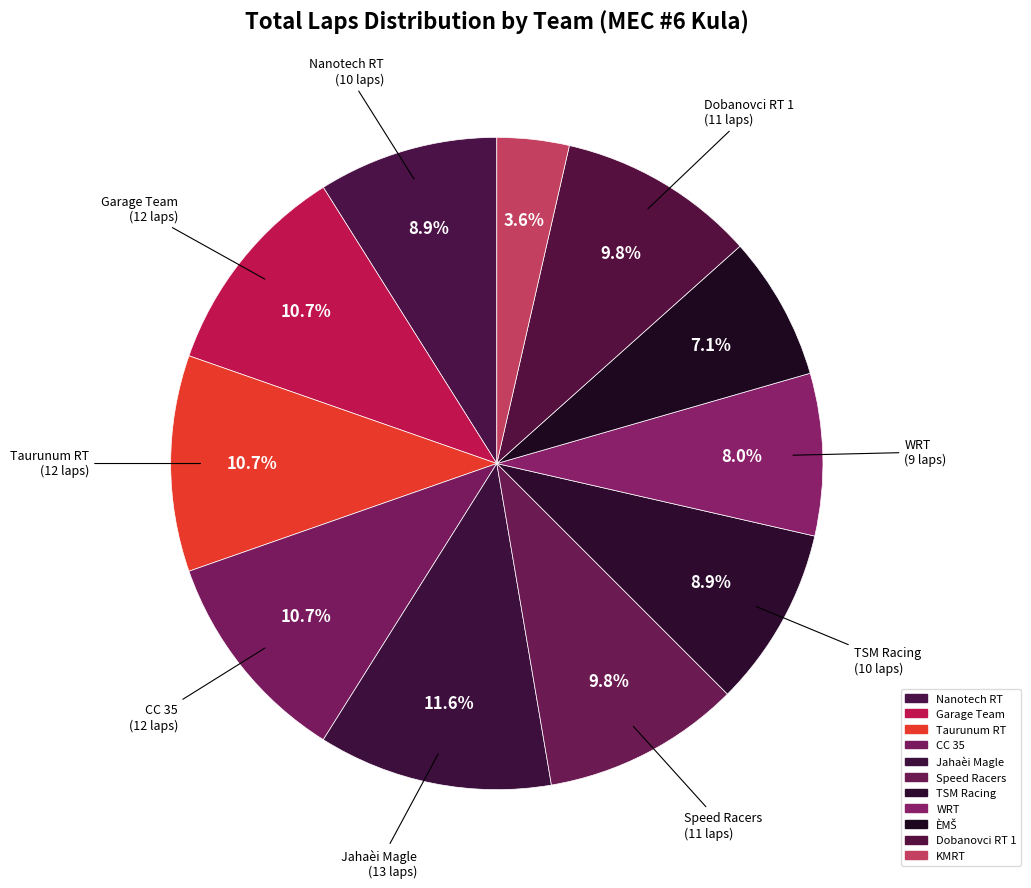

Count the number of slices in the pie.

11